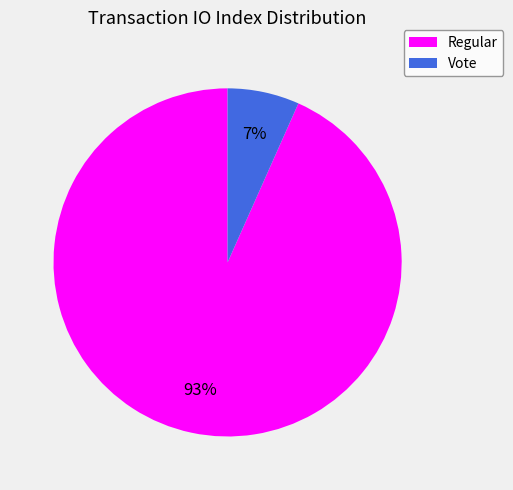

Does Vote account for over 50% of the chart?

No